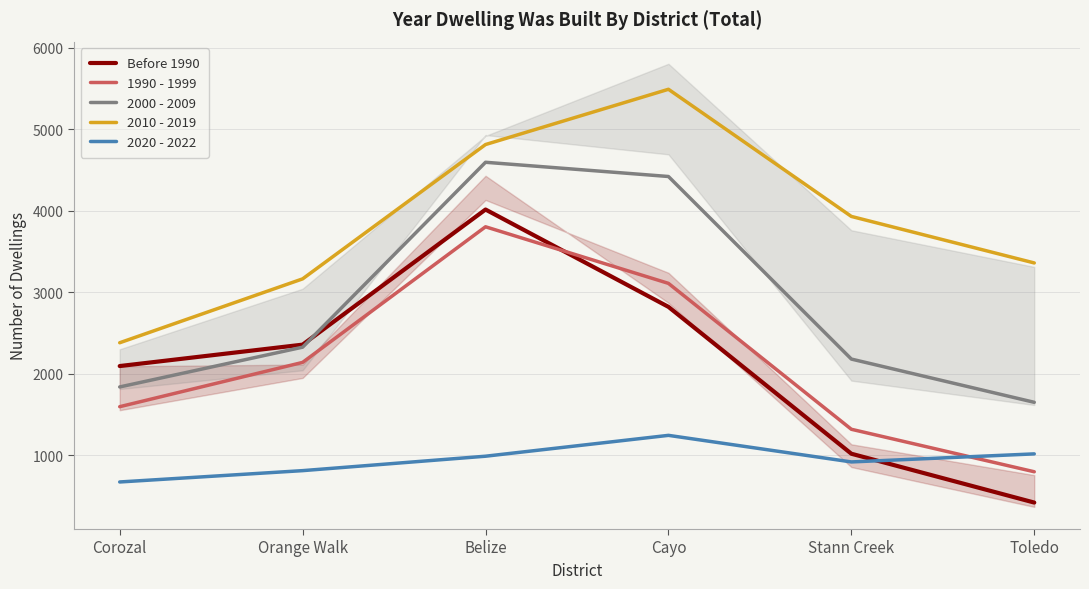

Is the value of 2000 - 2009 at Corozal greater than the value of 2010 - 2019 at Orange Walk?

No